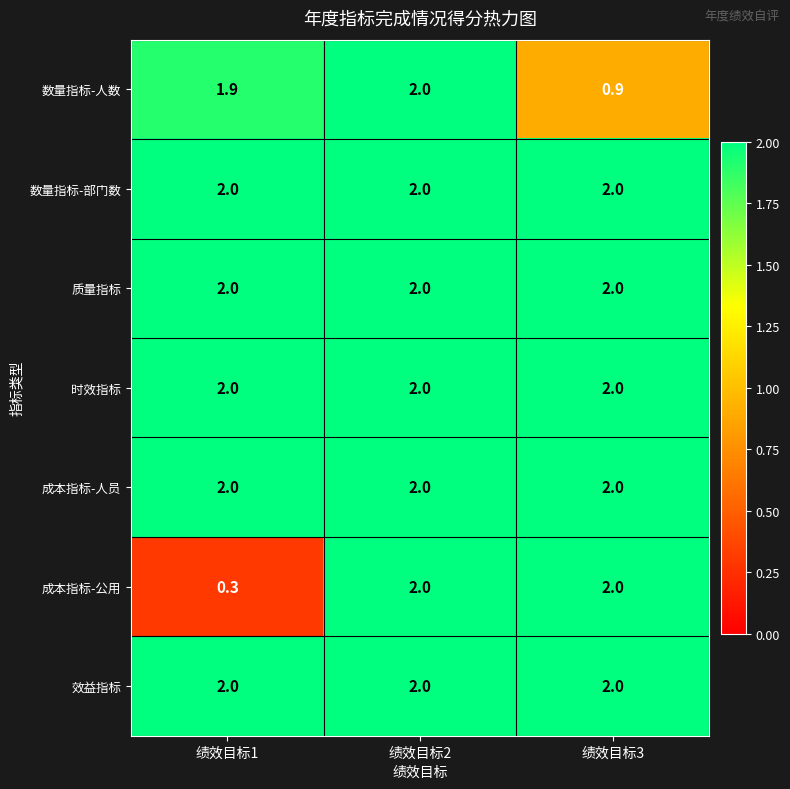

Which series has the largest range (max minus min)?

成本指标-公用